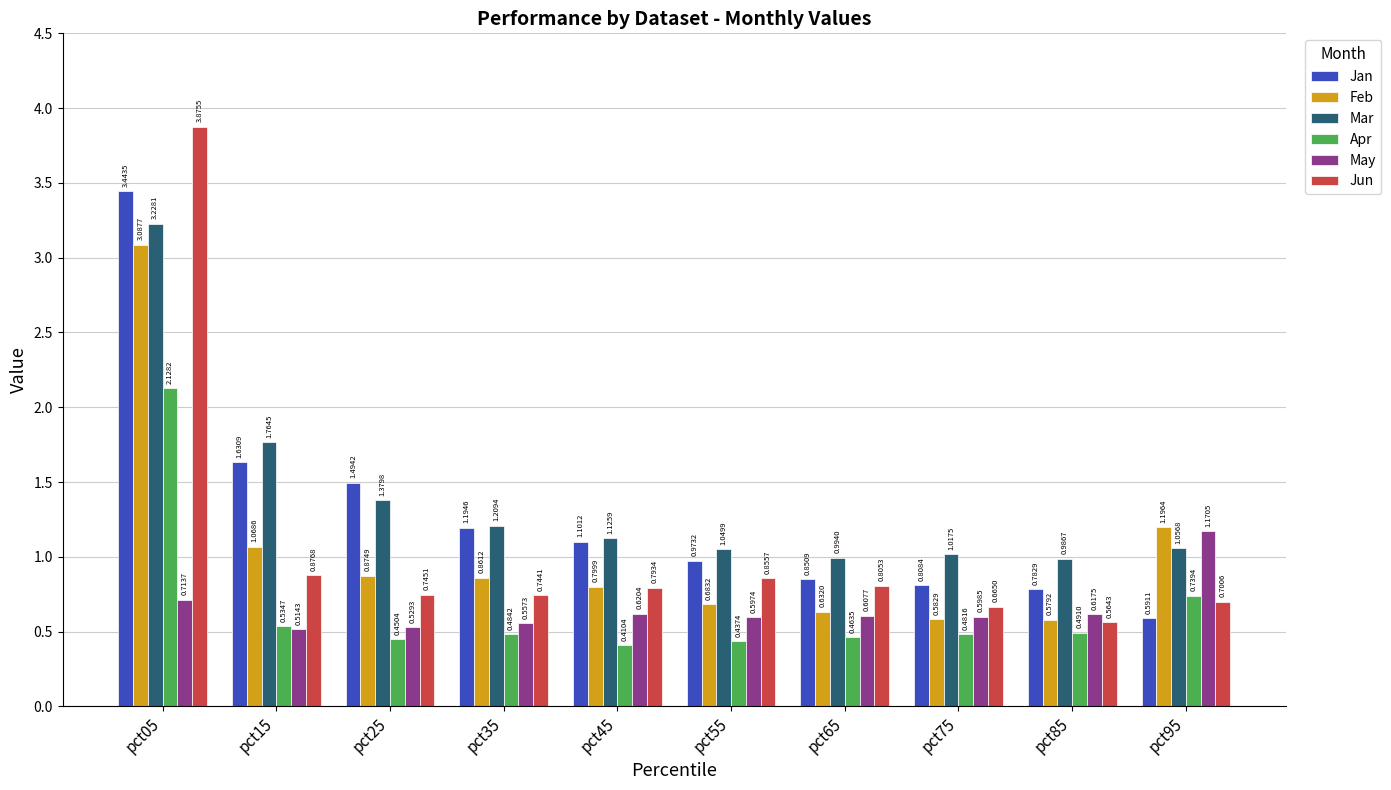

Which series changed the most between pct05 and pct65?

Jun